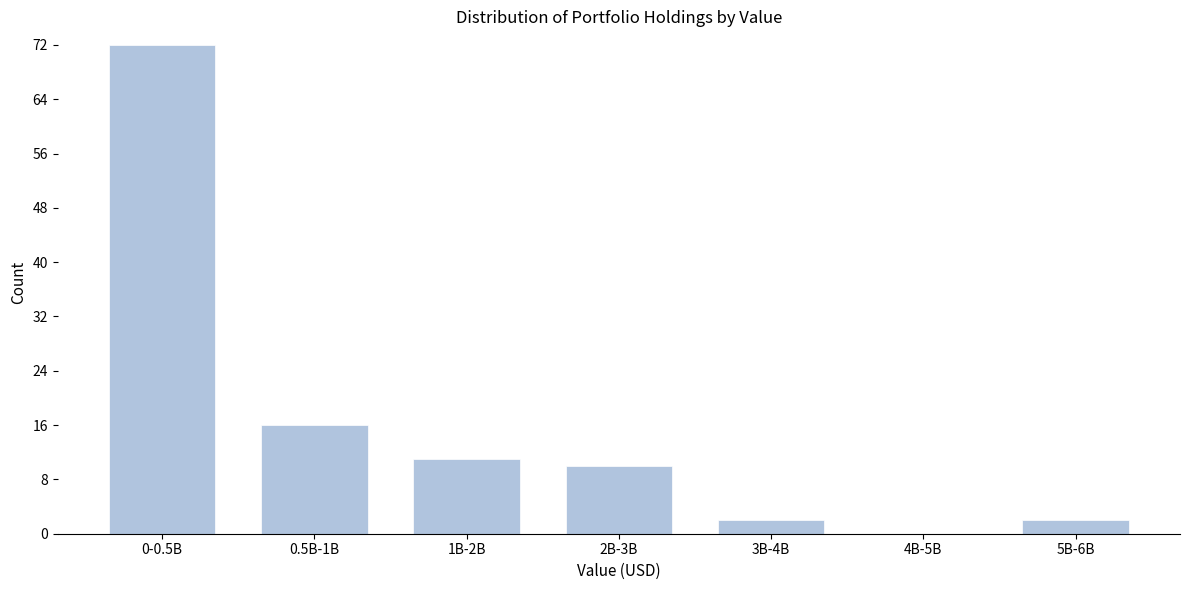

Reading left to right, list all the values displayed in this chart.

0-0.5B=72	0.5B-1B=16	1B-2B=11	2B-3B=10	3B-4B=2	4B-5B=0	5B-6B=2